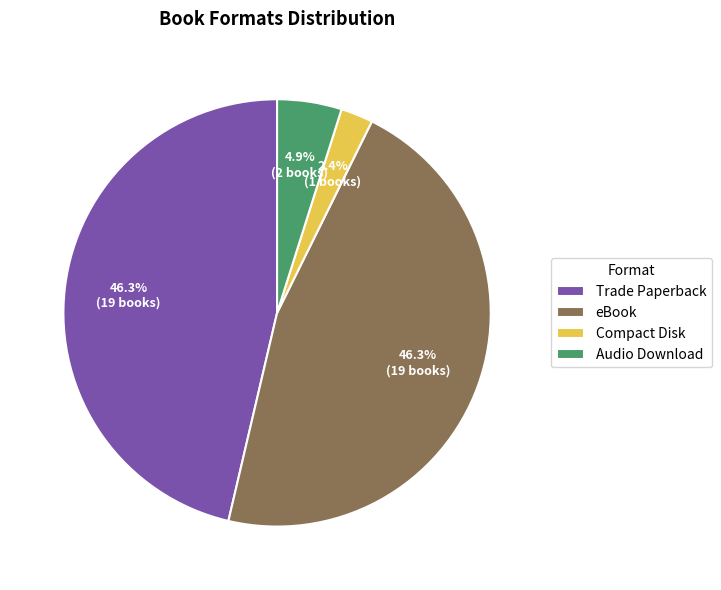

Does Trade Paperback represent more than half of the total?

No